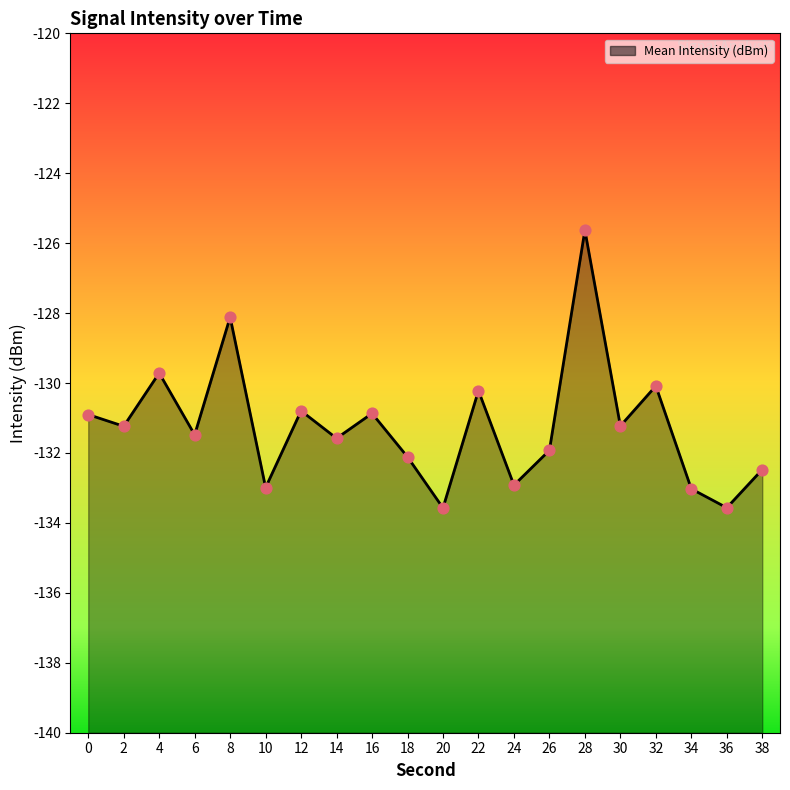

Between 28 and 24, which is larger?

28